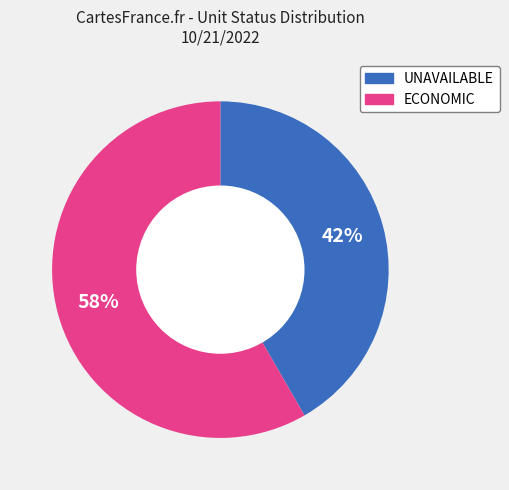

To the nearest percent, what is the average slice percentage?

50%